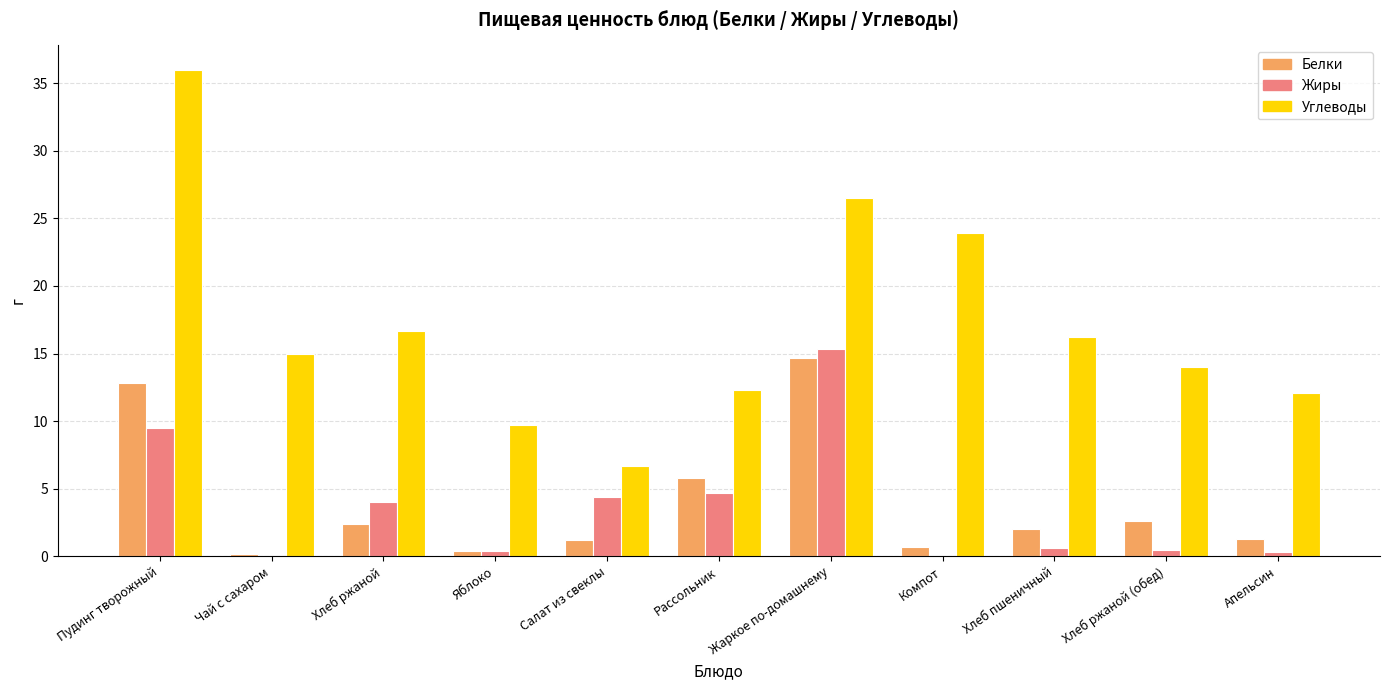

What is the sum of all Жиры values?

39.7